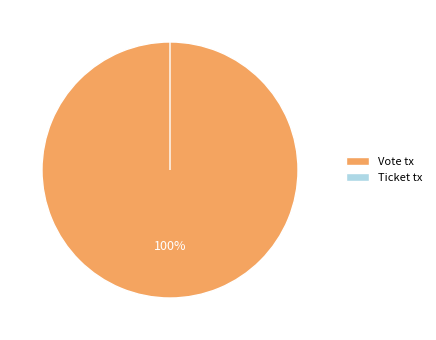

Is Ticket tx the majority of the pie?

No